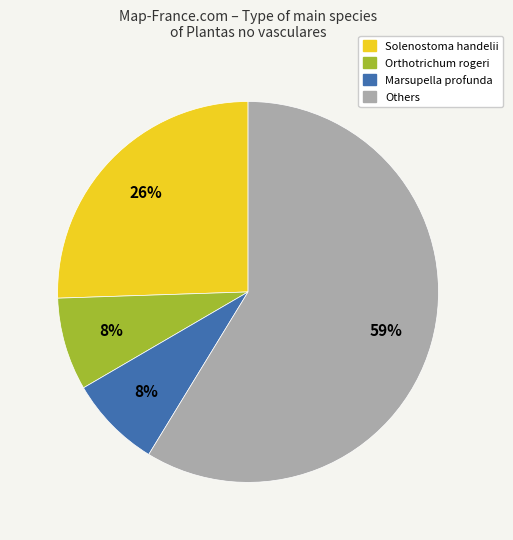

How many segments does this pie chart have?

4